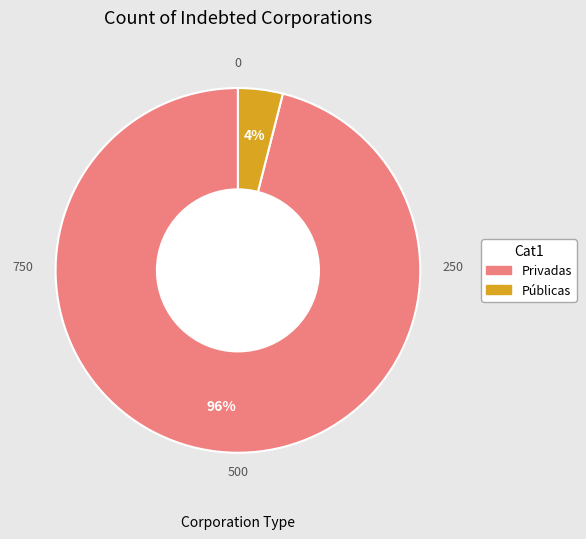

Does any single category account for the majority?

Yes